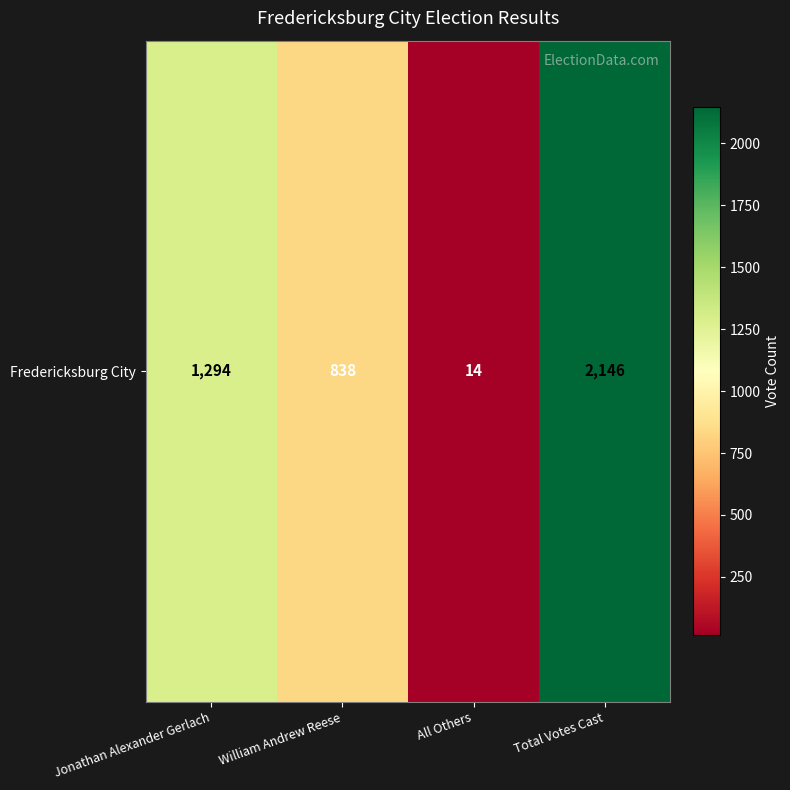

List the labels in order of value, smallest first.

All Others, William Andrew Reese, Jonathan Alexander Gerlach, Total Votes Cast